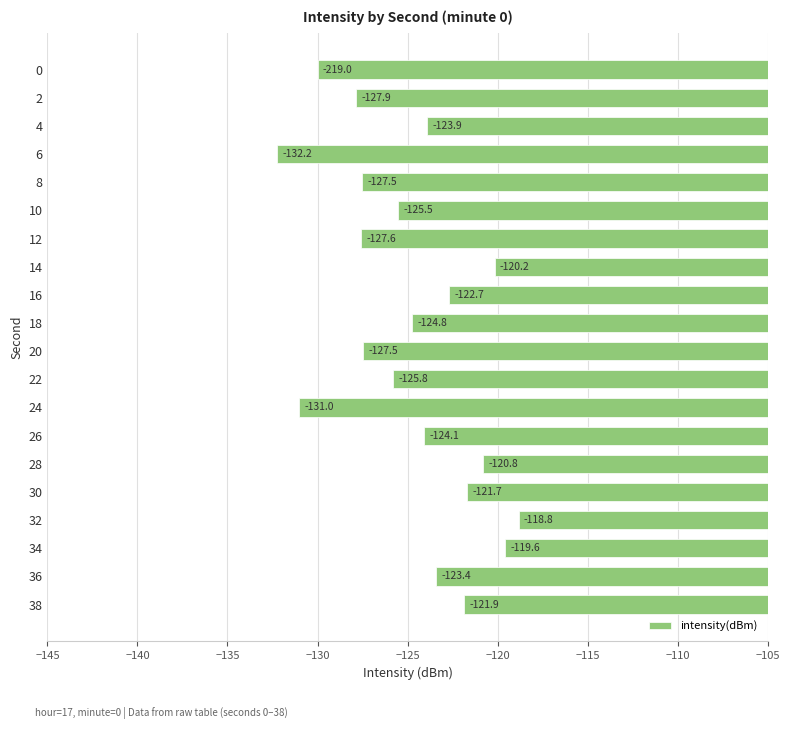

Where is the data nearest to the value -125?

18